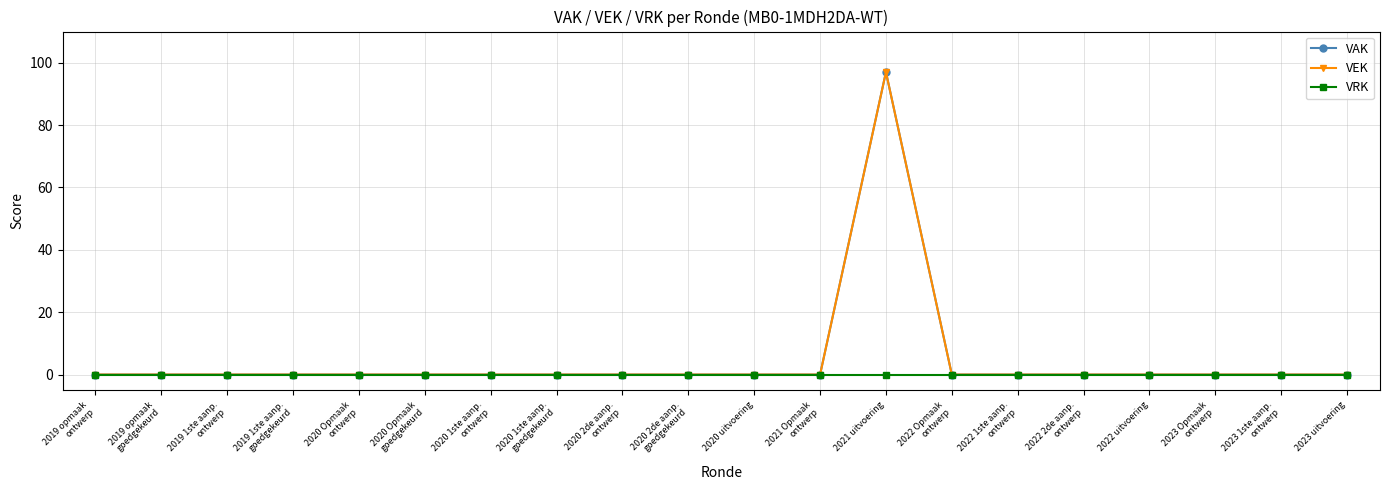

The VEK series shows 0 at 2022 2de aanp.
ontwerp. True or false?

True